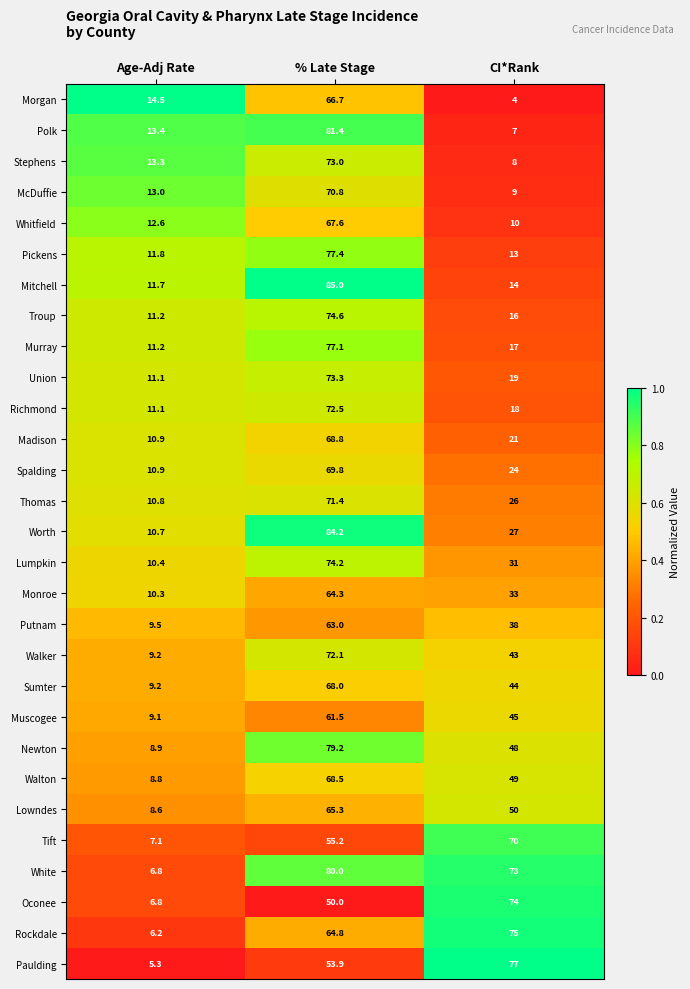

At which label does Morgan first exceed 14?

Age-Adj Rate